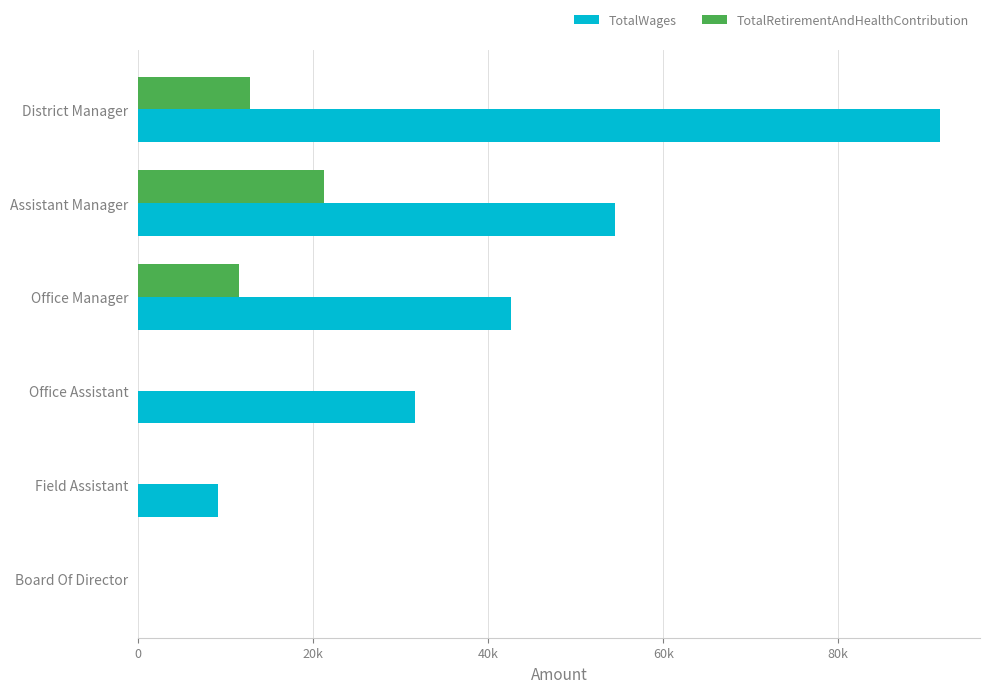

Where is TotalRetirementAndHealthContribution nearest to the value 10617?

Office Manager